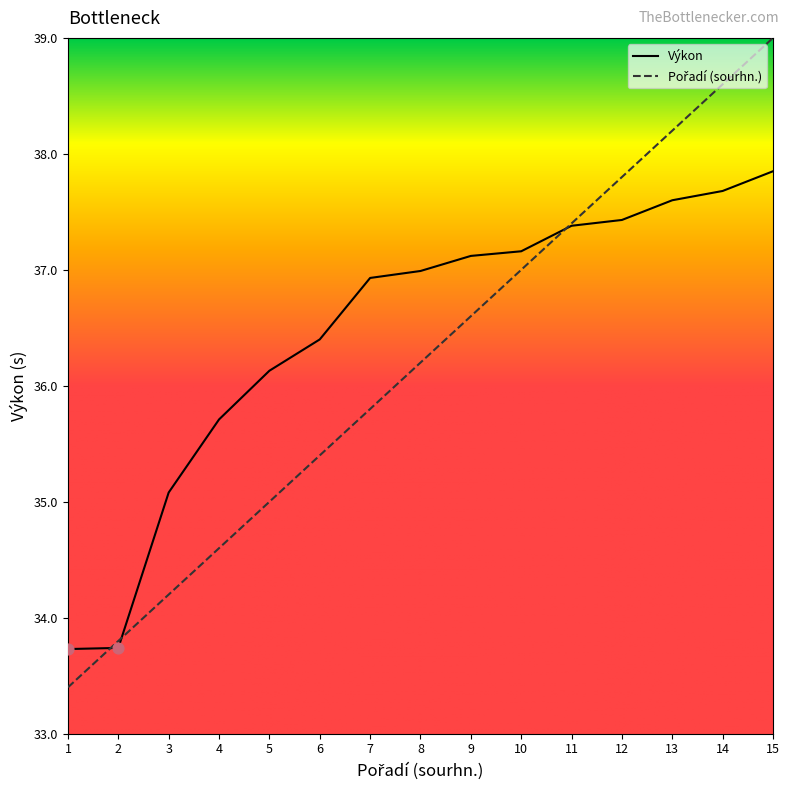

At how many categories does at least one series exceed 35?

13